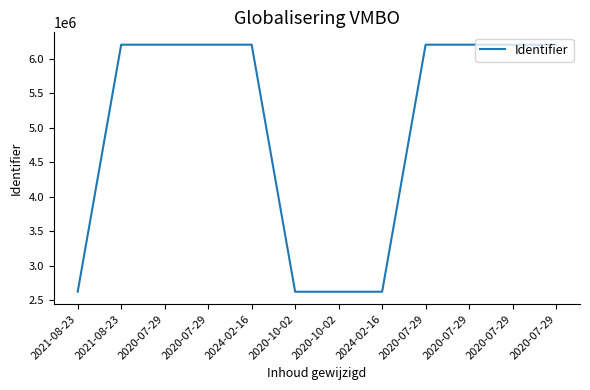

Is this an area chart (filled region under the line)?

No